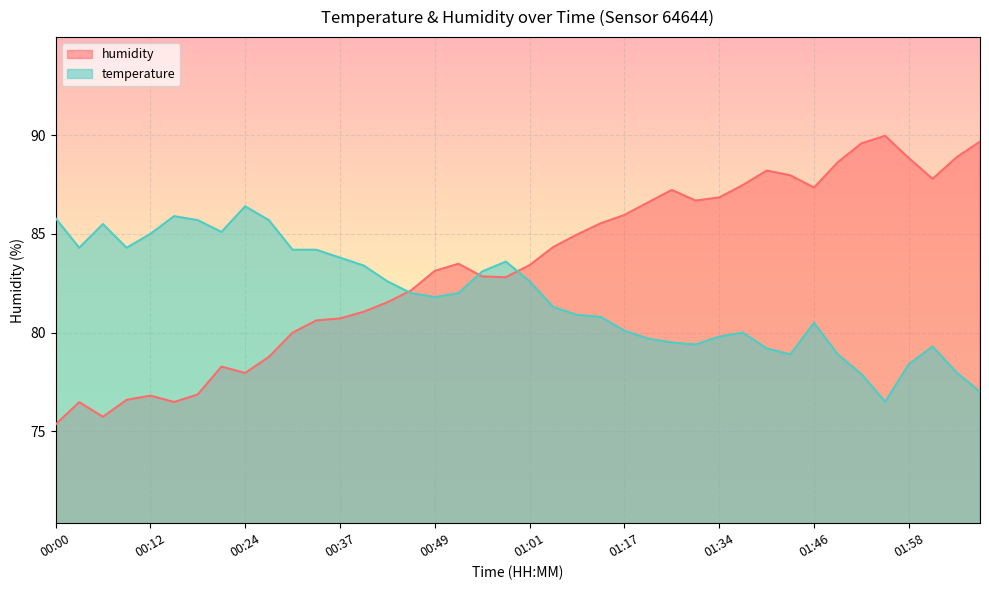

How many interior local valleys does the humidity series have?

7